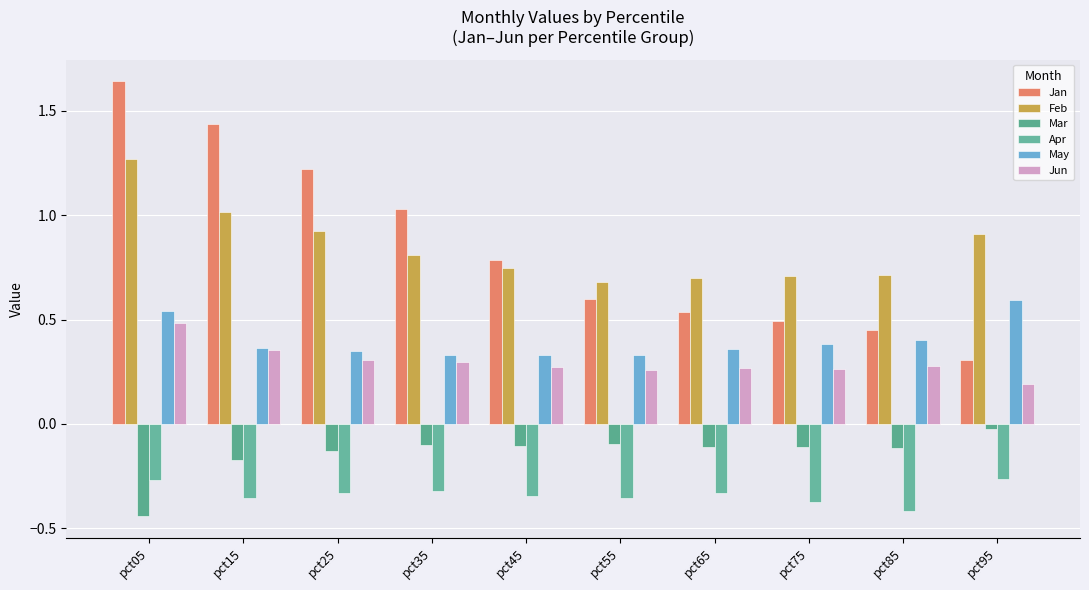

Reading left to right, list all the values displayed in this chart.

Jan: 1.6	1.4	1.2	1.0	0.8	0.6	0.5	0.5	0.4	0.3
Feb: 1.3	1.0	0.9	0.8	0.7	0.7	0.7	0.7	0.7	0.9
Mar: -0.4	-0.2	-0.1	-0.1	-0.1	-0.1	-0.1	-0.1	-0.1	-0.0
Apr: -0.3	-0.4	-0.3	-0.3	-0.3	-0.4	-0.3	-0.4	-0.4	-0.3
May: 0.5	0.4	0.4	0.3	0.3	0.3	0.4	0.4	0.4	0.6
Jun: 0.5	0.4	0.3	0.3	0.3	0.3	0.3	0.3	0.3	0.2